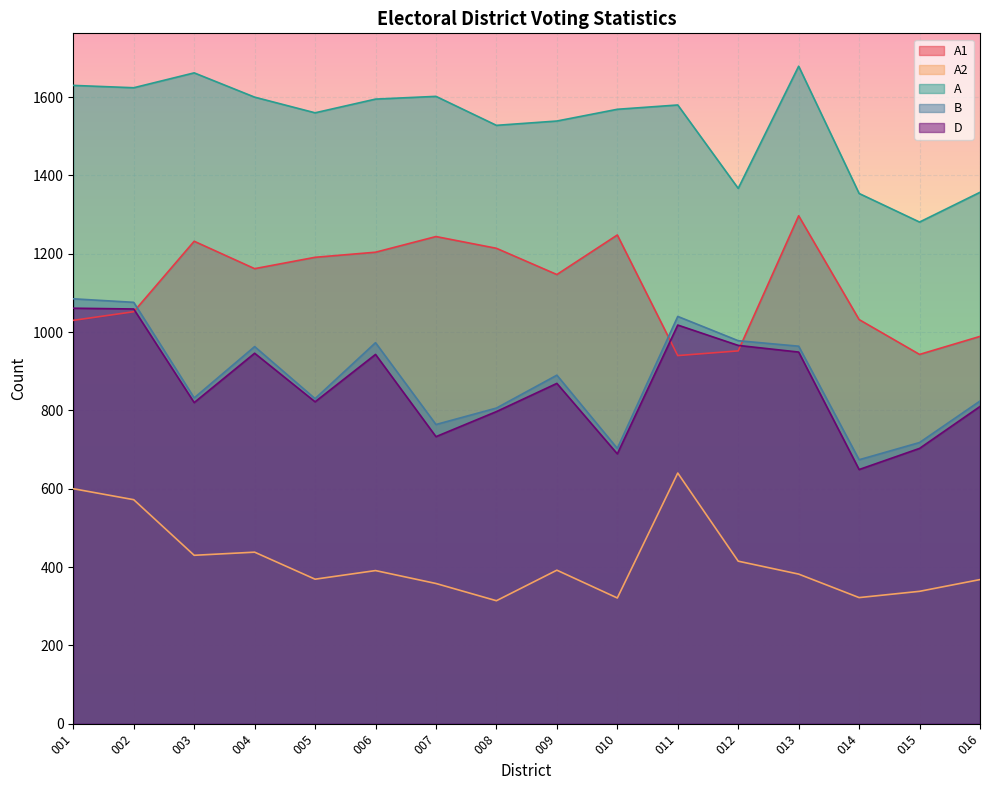

List the labels in order of D value, smallest first.

014, 010, 015, 007, 008, 016, 003, 005, 009, 006, 004, 013, 012, 011, 002, 001